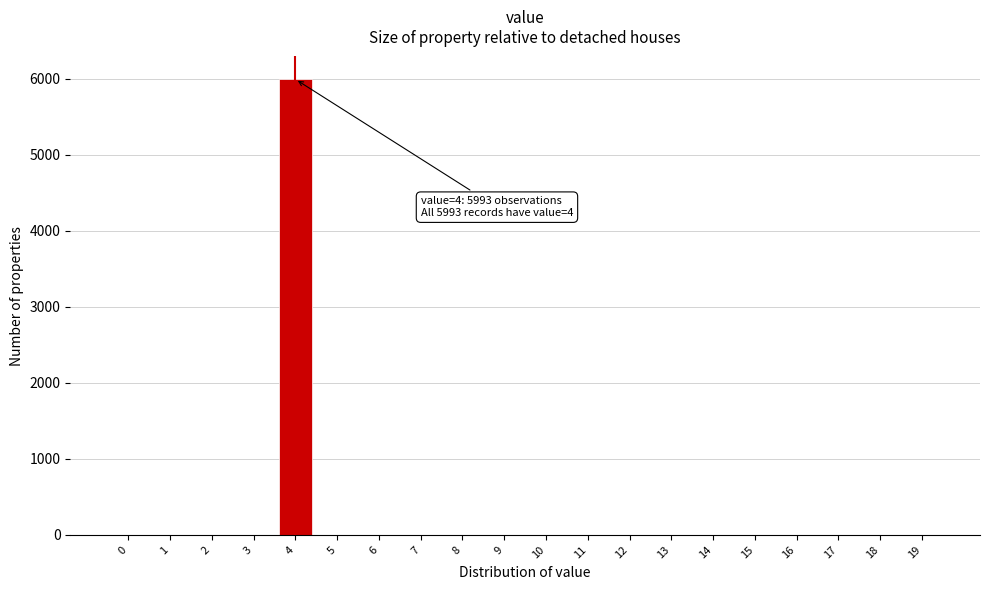

Reading left to right, transcribe all the data shown in this chart.

0=0	1=0	2=0	3=0	4=5993	5=0	6=0	7=0	8=0	9=0	10=0	11=0	12=0	13=0	14=0	15=0	16=0	17=0	18=0	19=0